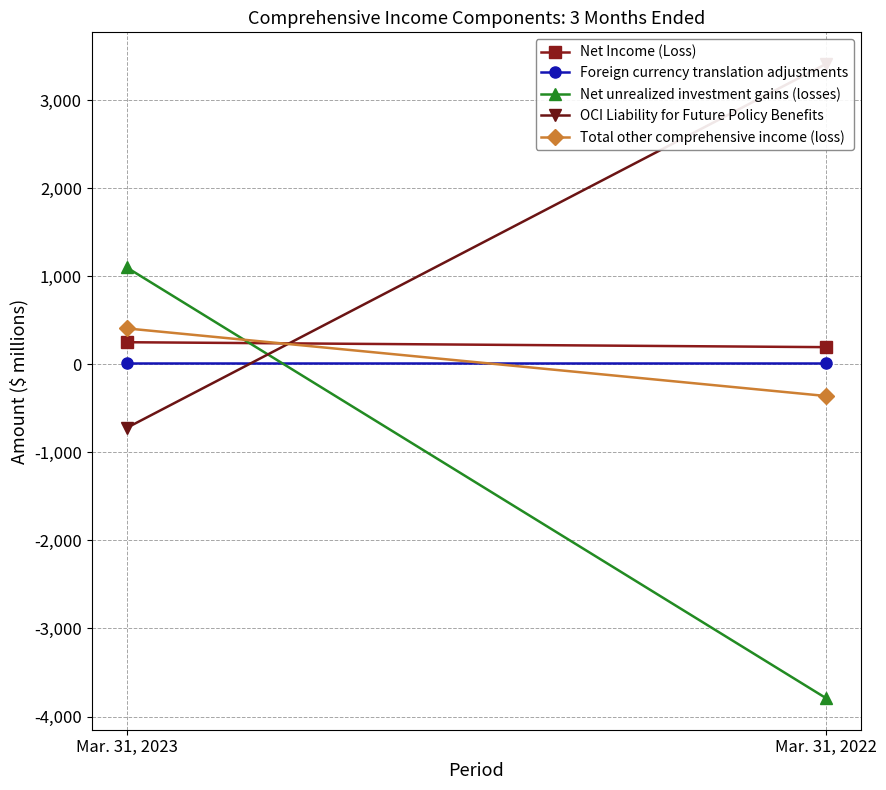

Reading left to right, transcribe all the data shown in this chart.

Net Income (Loss): Mar. 31, 2023=253	Mar. 31, 2022=197
Foreign currency translation adjustments: Mar. 31, 2023=22	Mar. 31, 2022=22
Net unrealized investment gains (losses): Mar. 31, 2023=1103	Mar. 31, 2022=-3790
OCI Liability for Future Policy Benefits: Mar. 31, 2023=-721	Mar. 31, 2022=3414
Total other comprehensive income (loss): Mar. 31, 2023=410	Mar. 31, 2022=-358